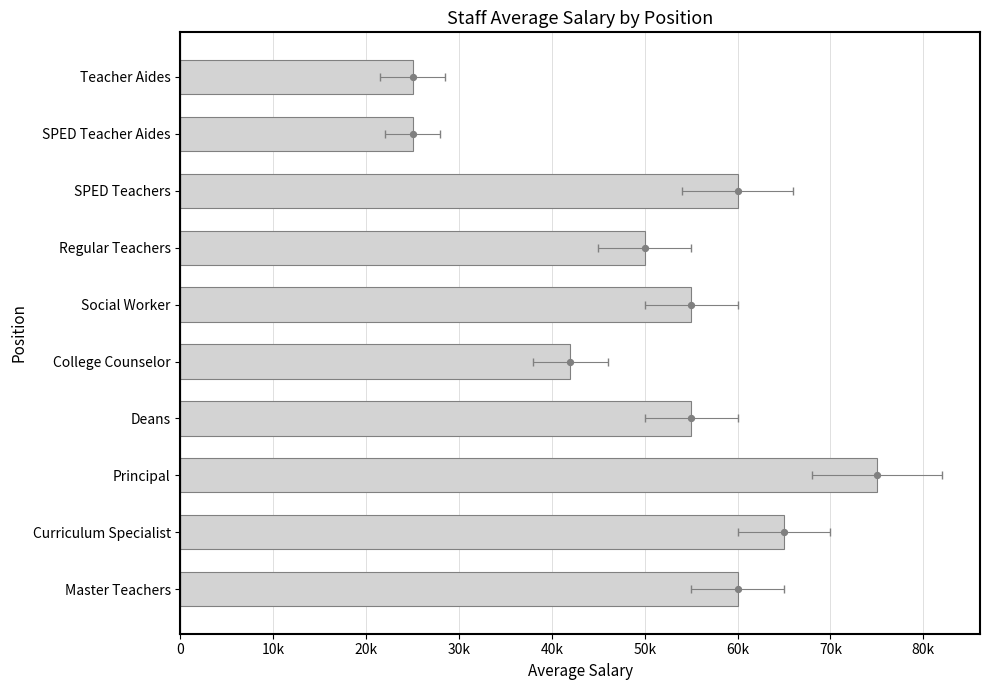

What is the change in value from Social Worker to Regular Teachers?

-5000